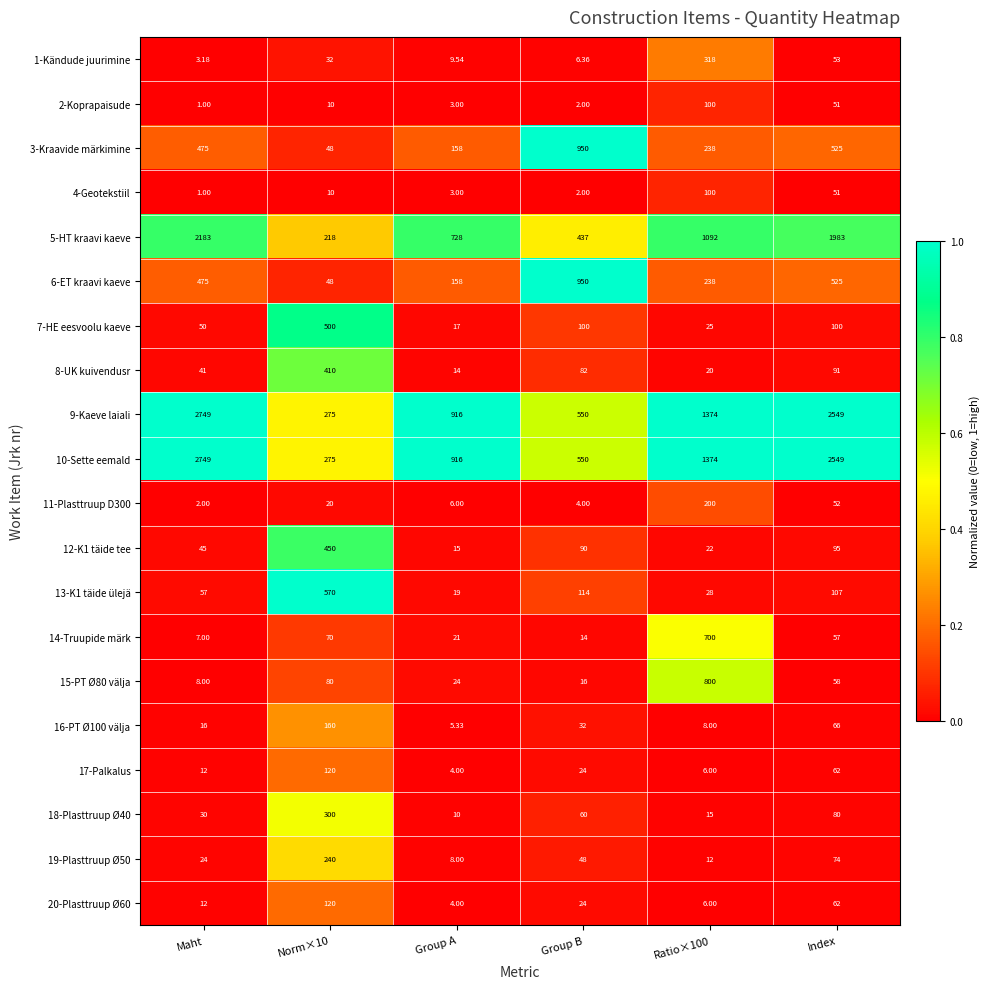

Where is 12-K1 täide tee nearest to the value 232?

Index